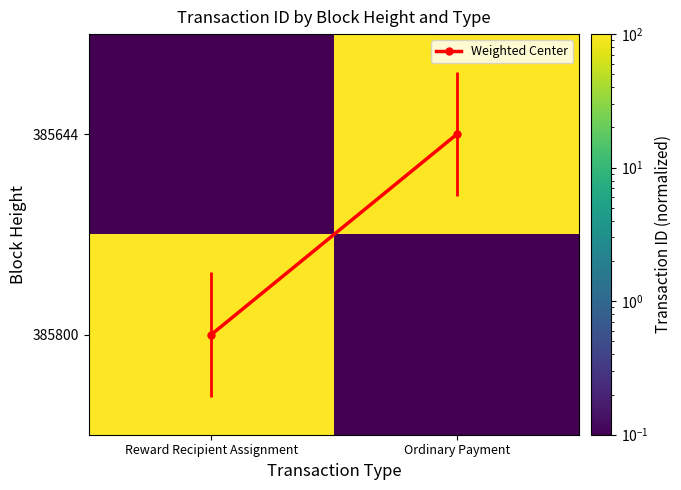

What is the difference between the maximum and minimum values in the 385644 series?

100.0